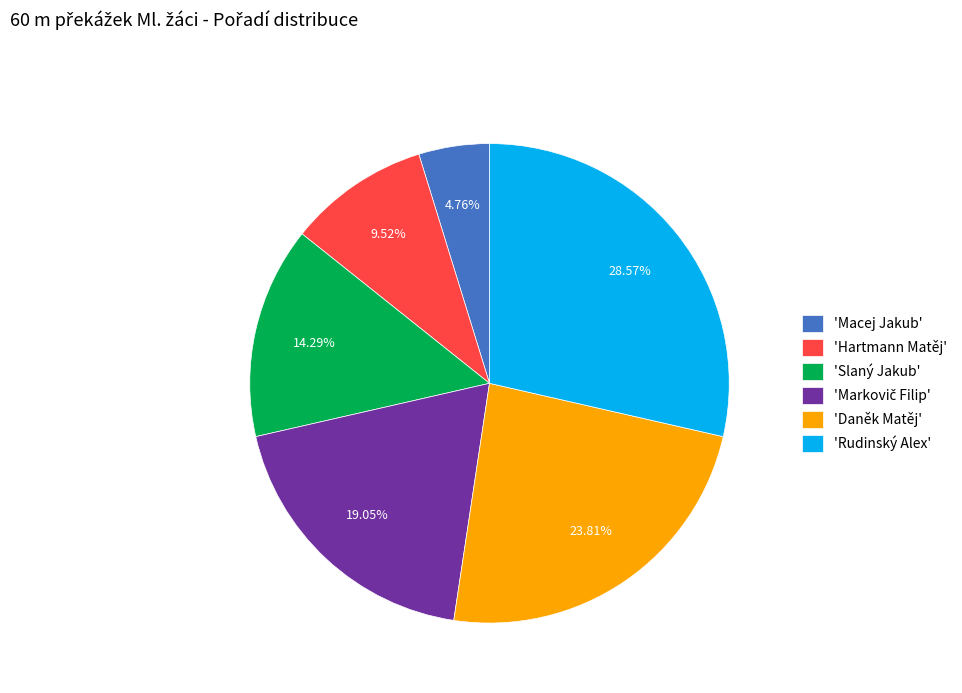

Do 'Rudinský Alex' and 'Slaný Jakub' together represent more than half of the pie?

No